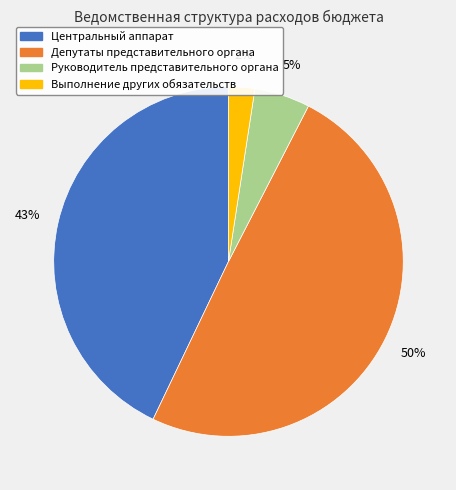

Is there a majority slice in this chart?

No